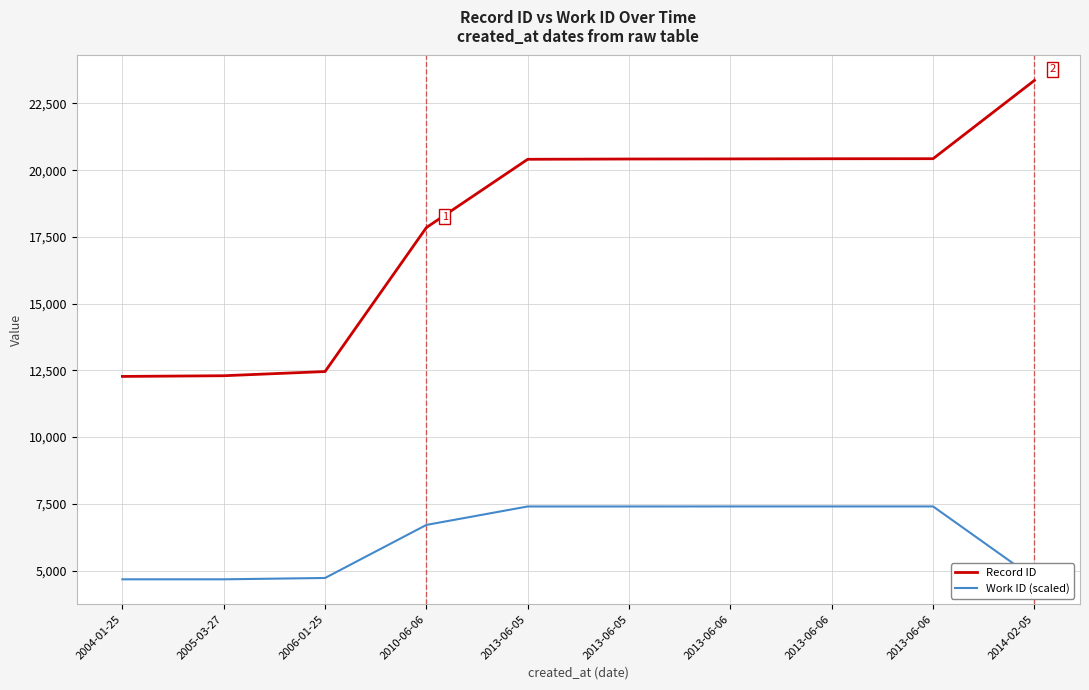

What is the sum of the Record ID values at 2004-01-25 and 2006-01-25?

24727